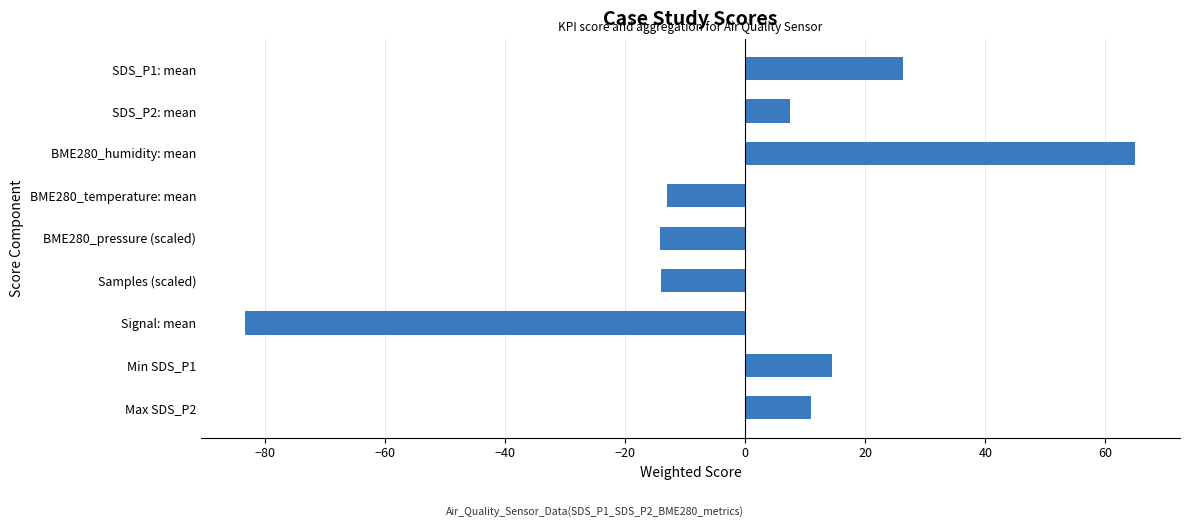

What is the label of the 6th bar from the top?

Samples (scaled)